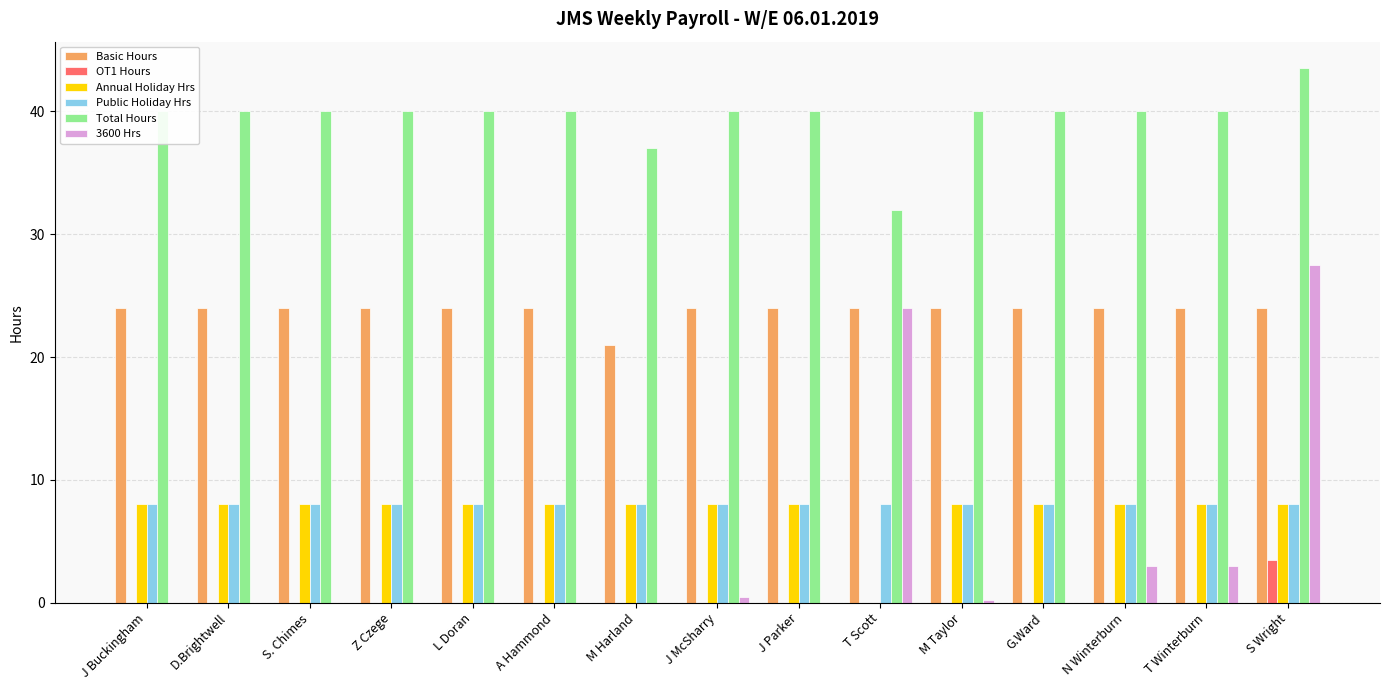

Between T Scott and S Wright, which series saw the biggest shift?

Total Hours